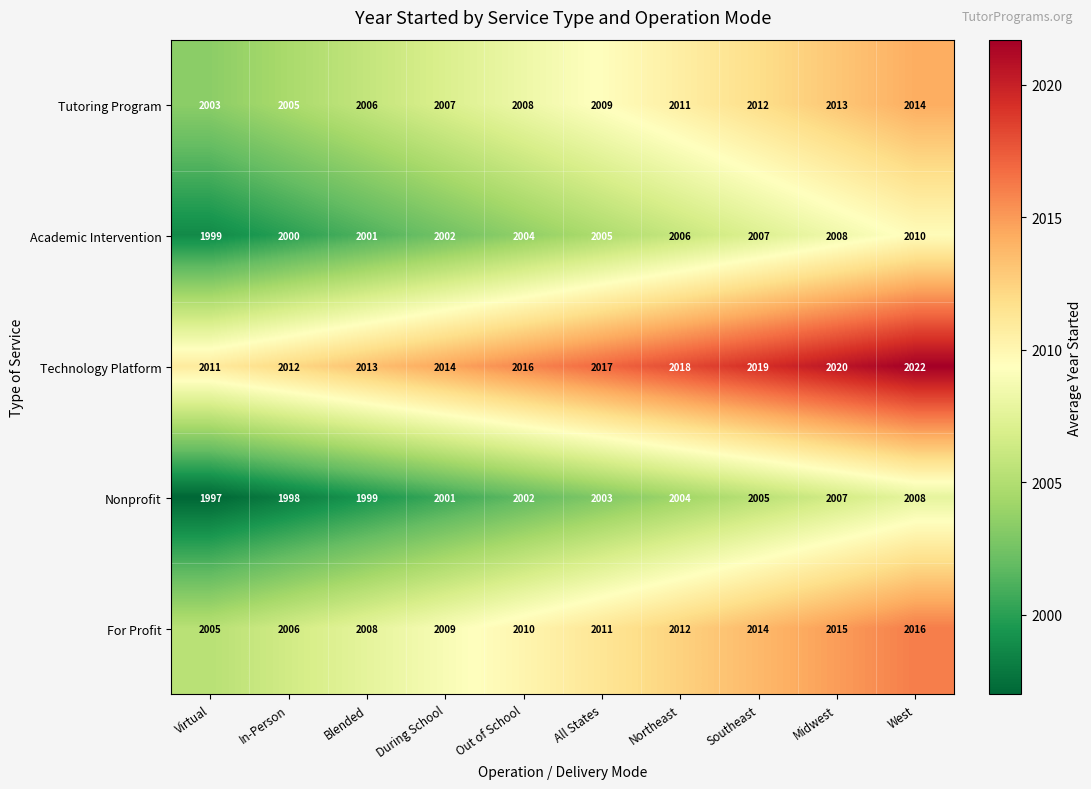

Count the number of categories in the chart.

10